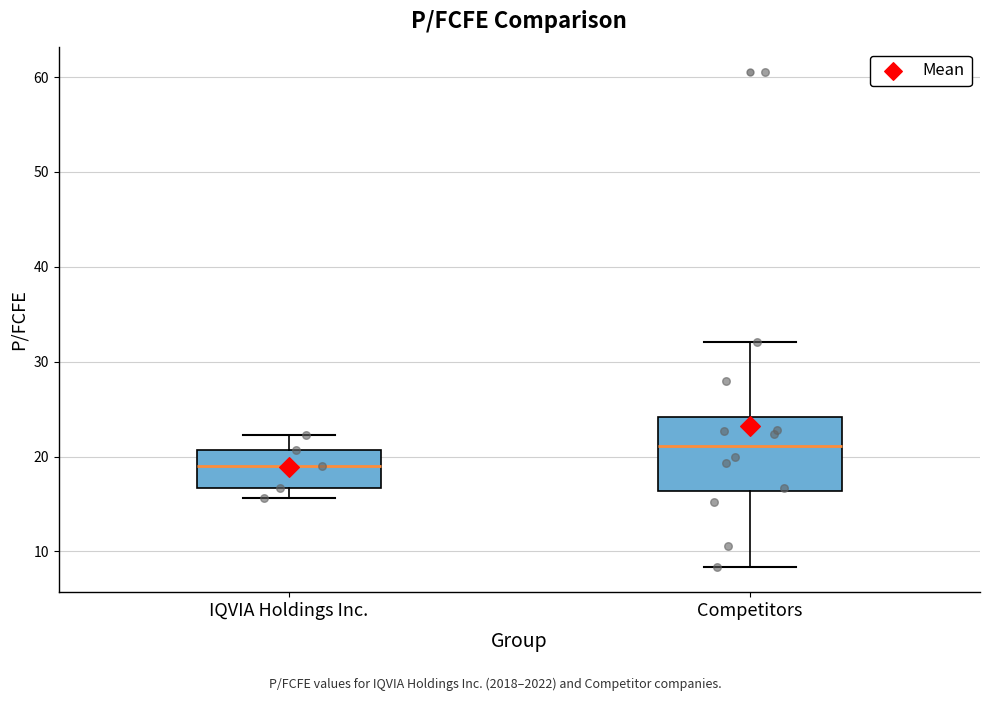

Which box's median line is the highest?

Competitors